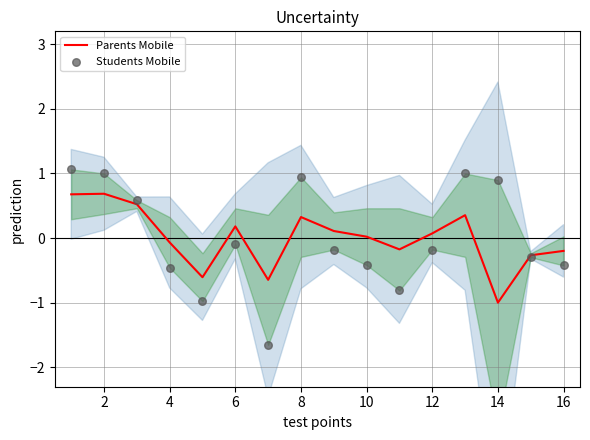

Which series has the largest total across all categories?

Parents Mobile